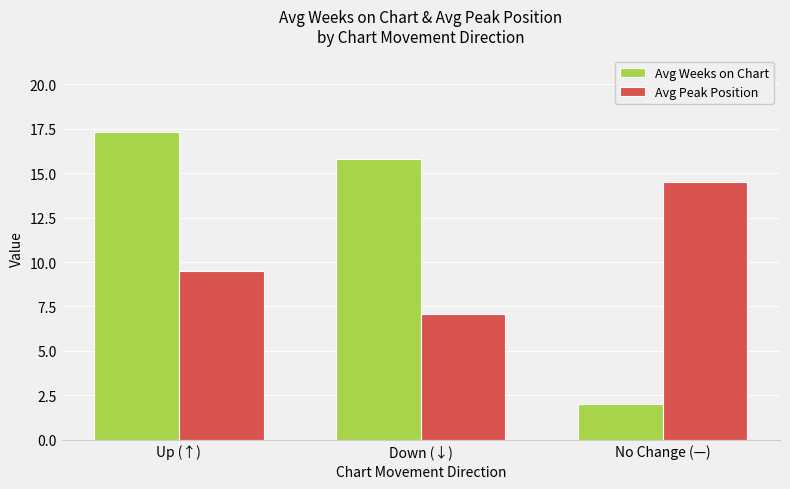

Reading left to right, what are all the values shown in this chart?

Avg Weeks on Chart: Up (↑)=17.3	Down (↓)=15.8	No Change (—)=2.0
Avg Peak Position: Up (↑)=9.5	Down (↓)=7.1	No Change (—)=14.5